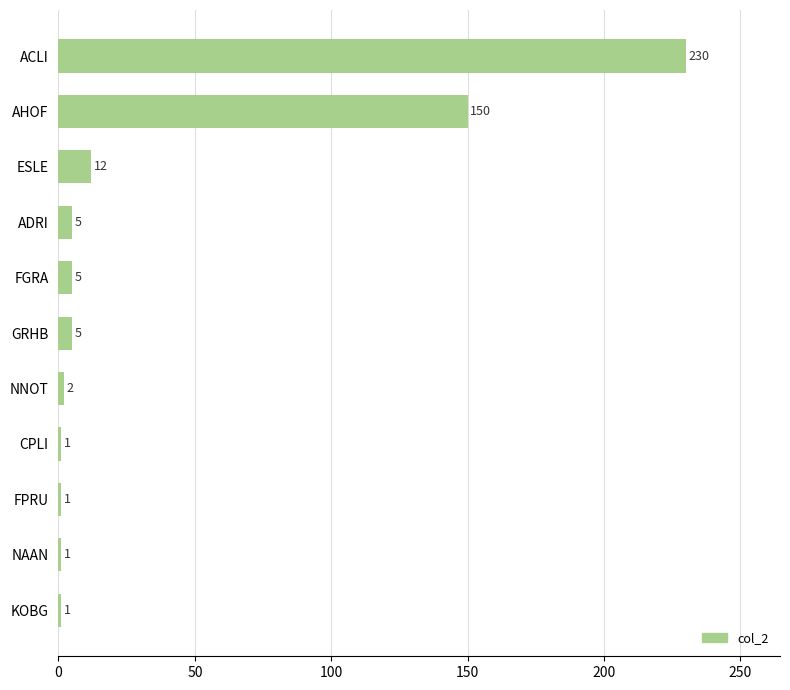

Reading top to bottom, transcribe all the data shown in this chart.

ACLI=230	AHOF=150	ESLE=12	ADRI=5	FGRA=5	GRHB=5	NNOT=2	CPLI=1	FPRU=1	NAAN=1	KOBG=1